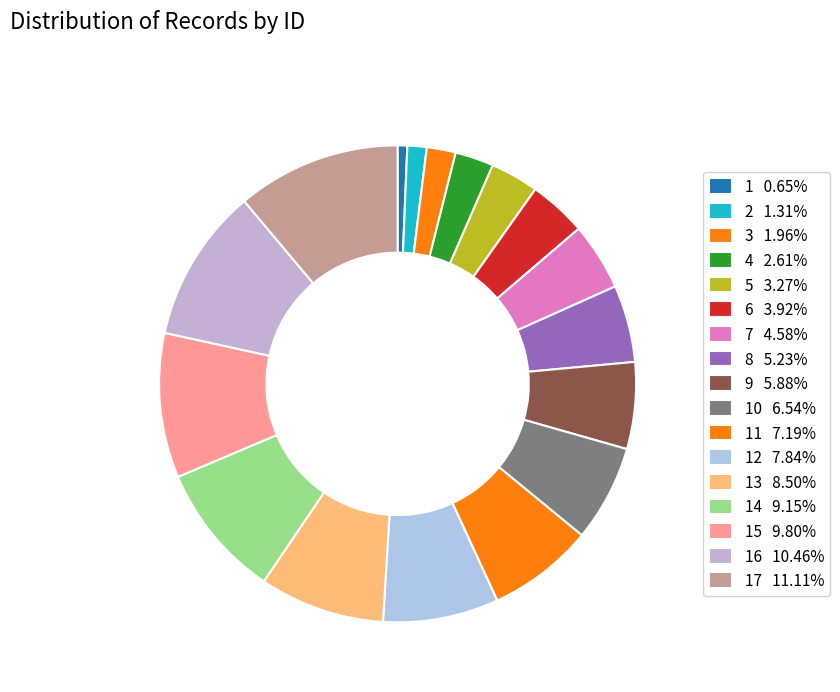

How many segments does this pie chart have?

17